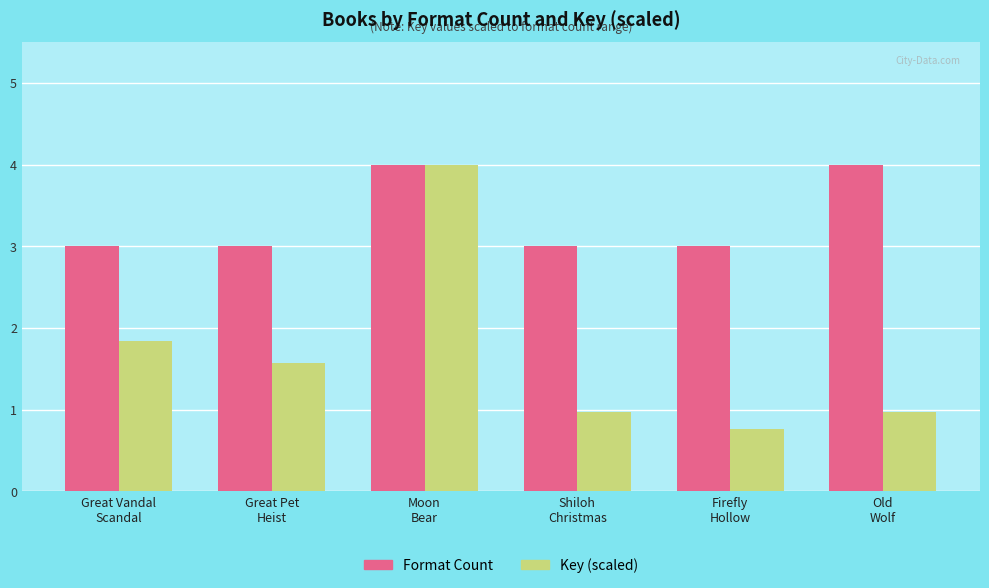

What is the difference between the maximum and minimum values in the Key (scaled) series?

3.2